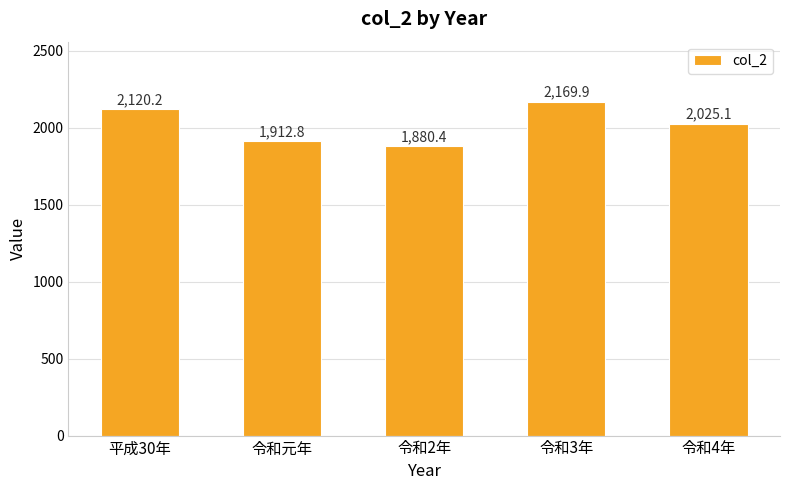

Is it true that the value at 令和元年 is 1912.8?

True